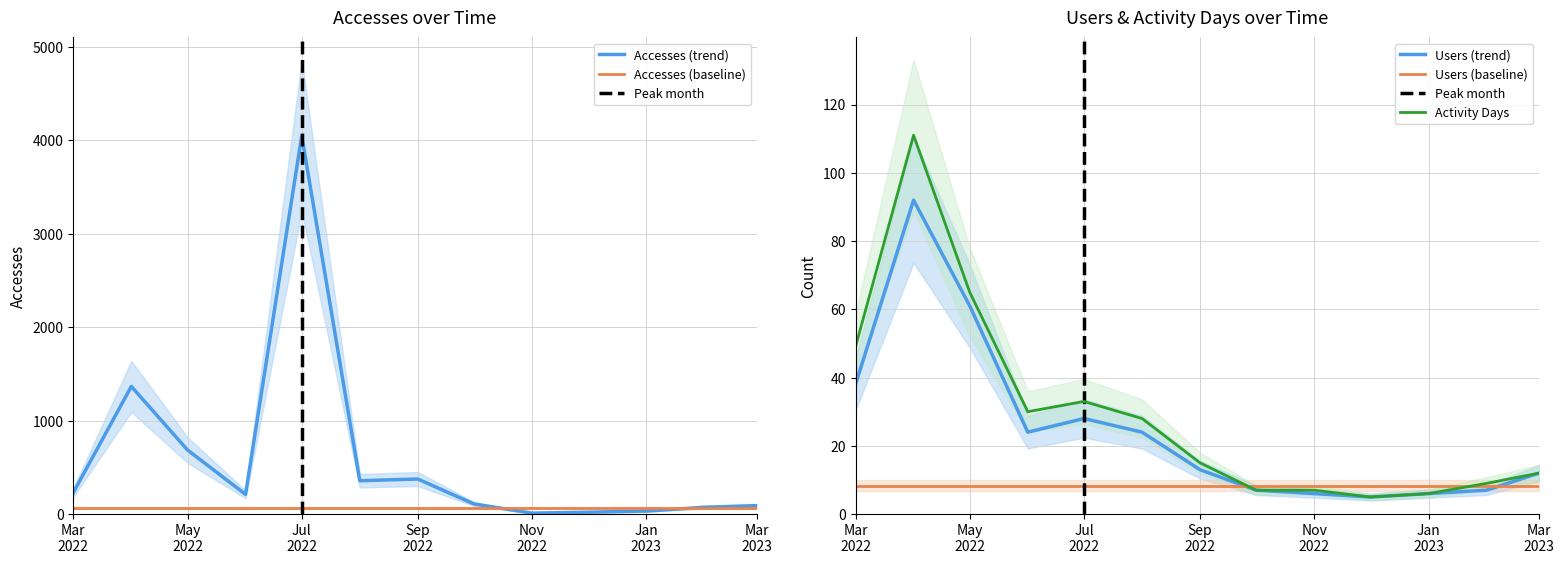

True or false: Users and Accesses cross at least once.

False